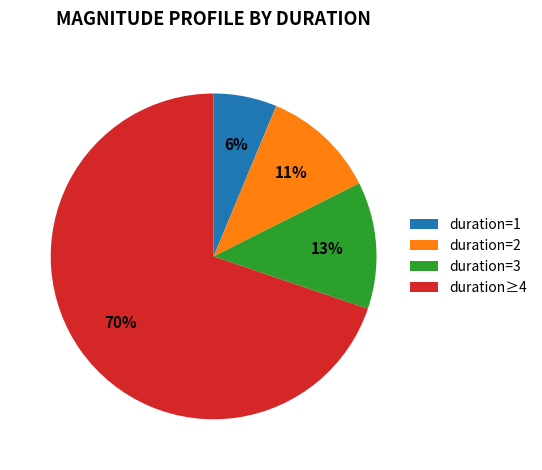

Which category accounts for the majority?

duration≥4